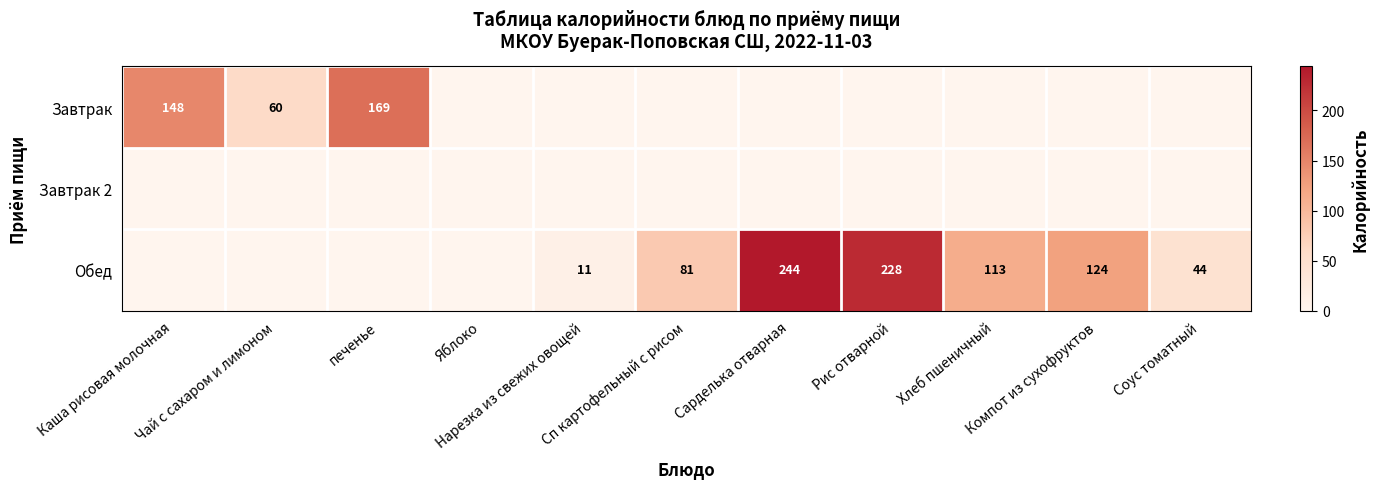

What is the spread (max minus min) of values at Сарделька отварная?

244